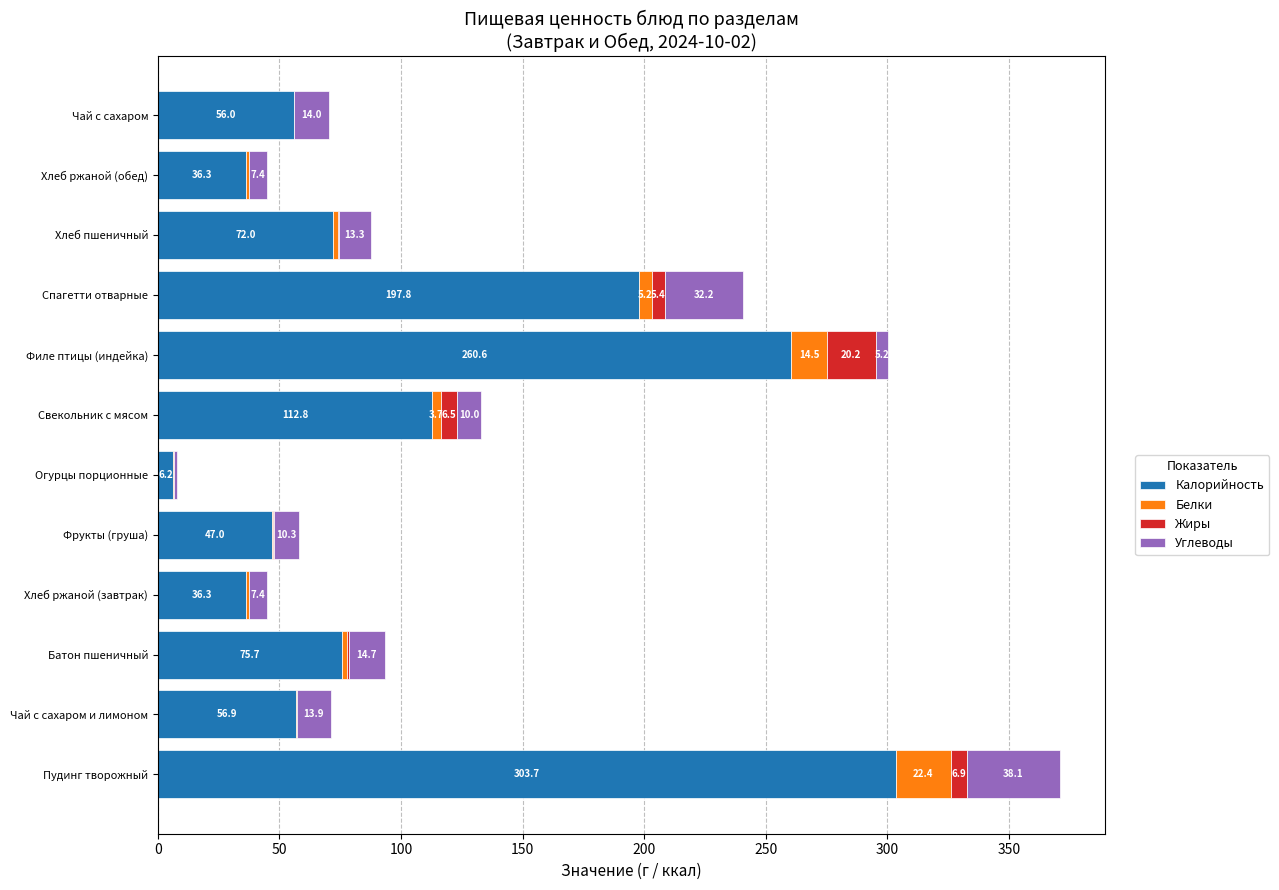

Is it true that Калорийность equals 36.3 at Хлеб ржаной (завтрак)?

True